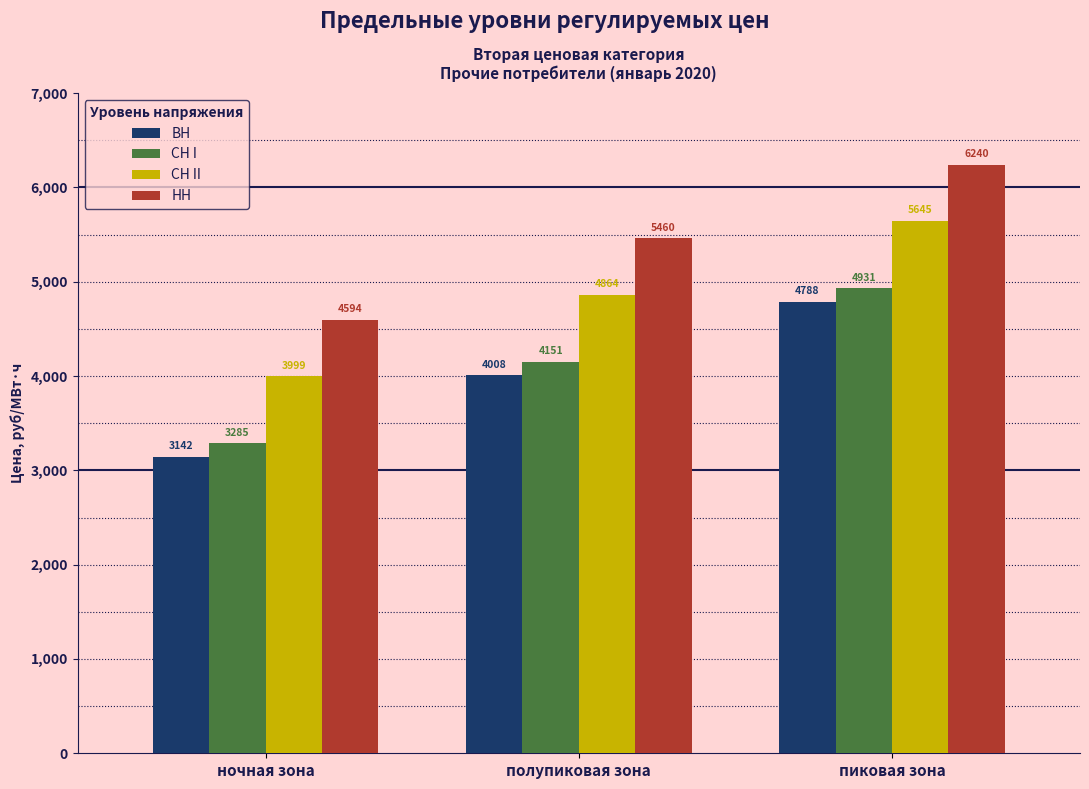

What is the spread (max minus min) of values at полупиковая зона?

1452.0